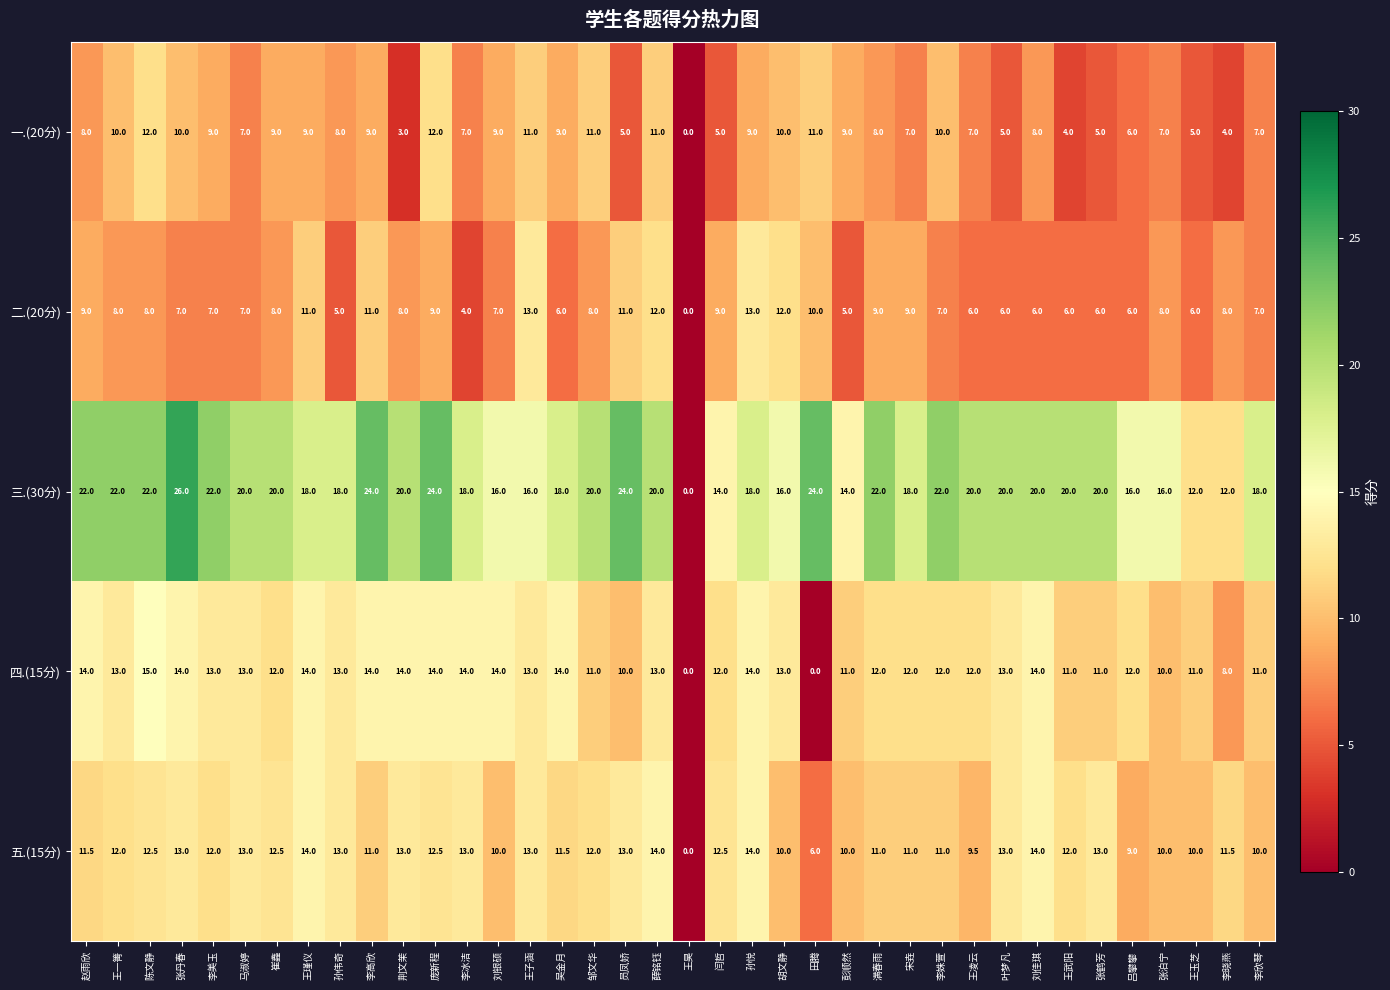

Which series has the widest spread of values?

三.(30分)